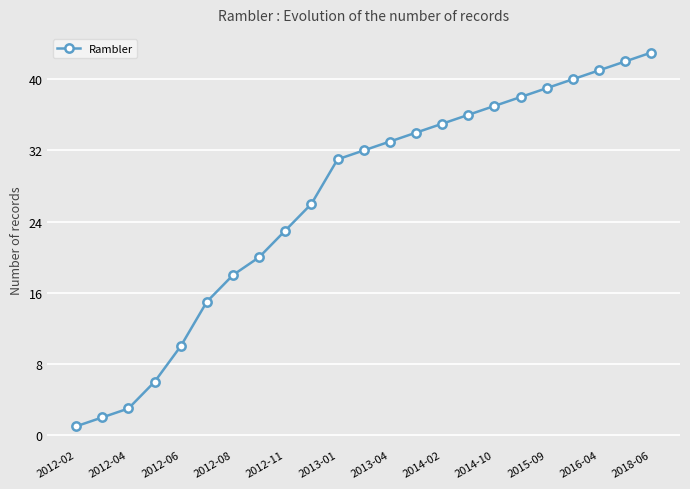

What is the greatest value displayed?

43